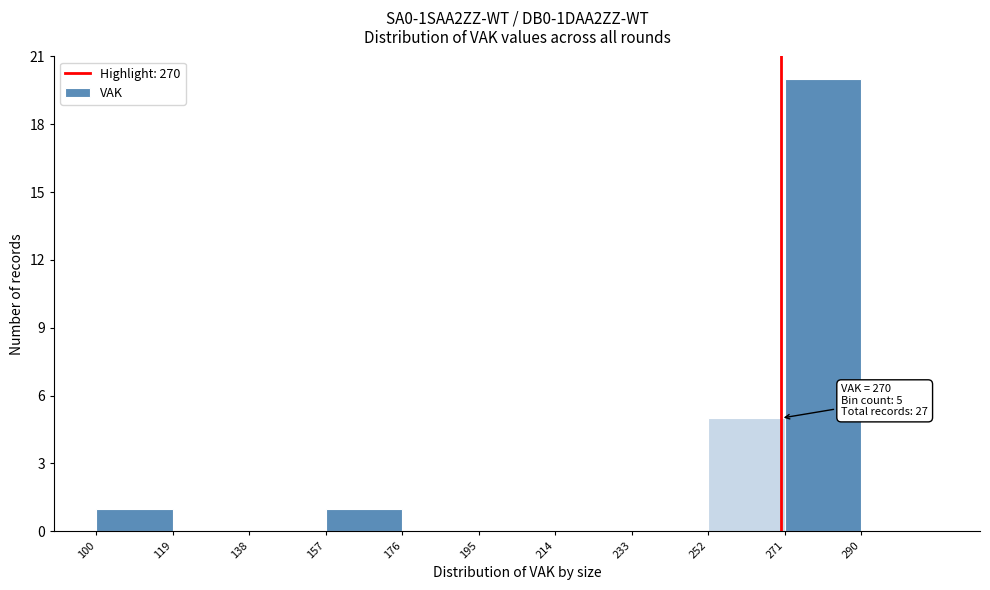

Which range on the x-axis has the tallest bar?

271 to 290